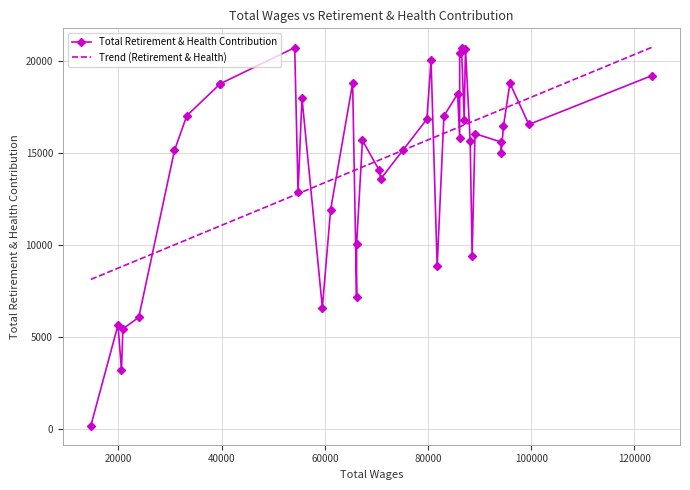

What is the highest value of the Trend (Retirement & Health) series?

20732.0